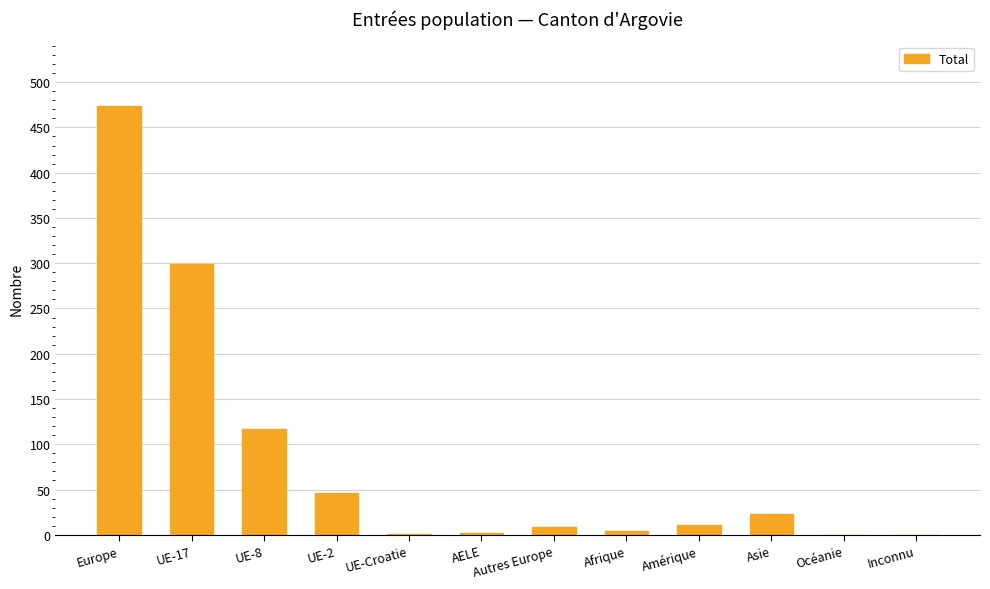

At which category does the chart reach its peak across all series?

Europe